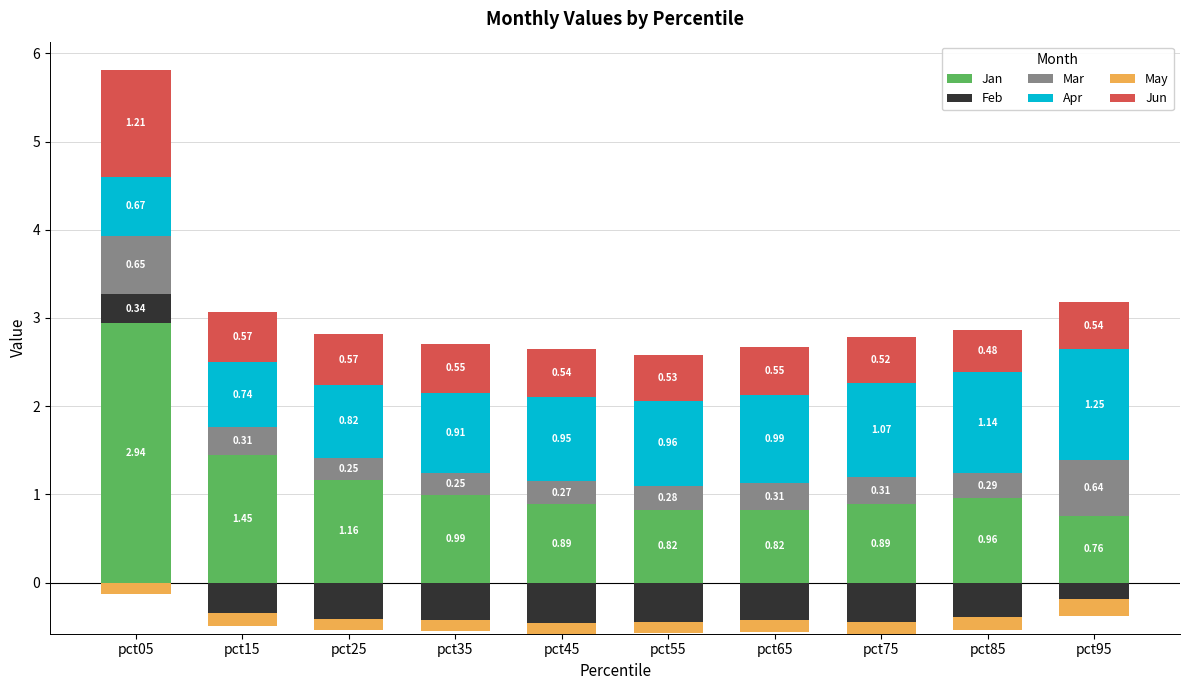

How many bars are there in total?

60